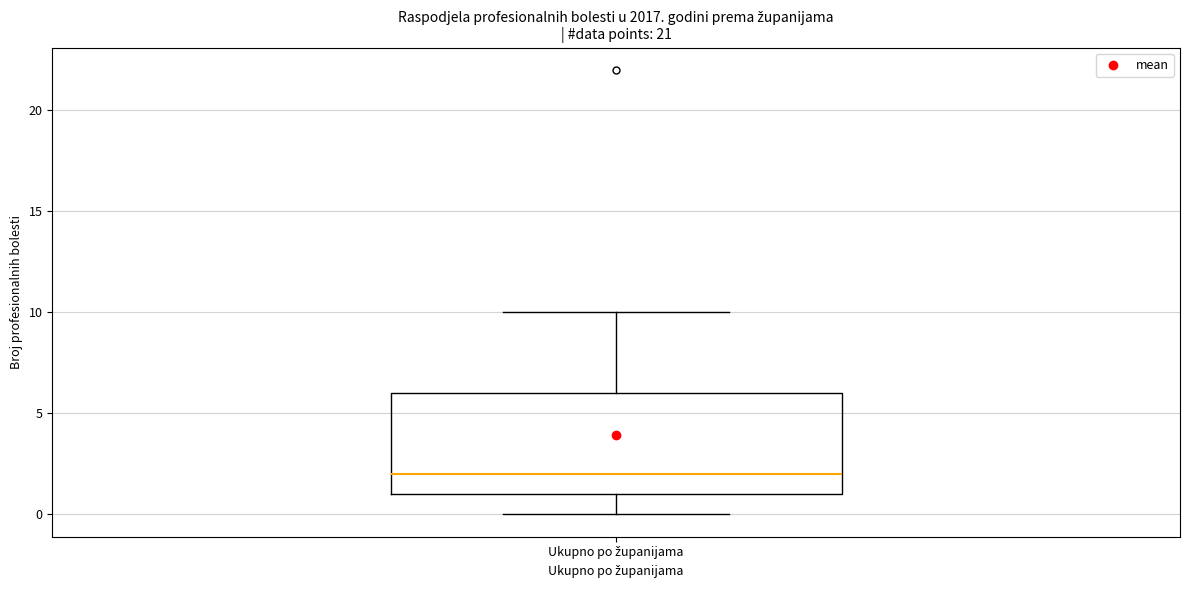

Where does the upper whisker of the box for Ukupno po županijama end on the y-axis? The values are not printed on the chart, so give them approximately, as read against the axis.

10